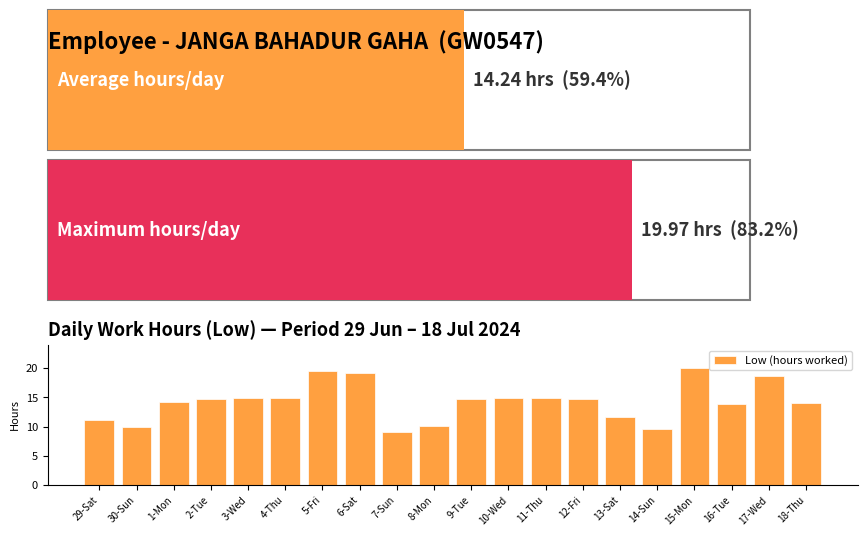

What position from the right is 8-Mon?

11